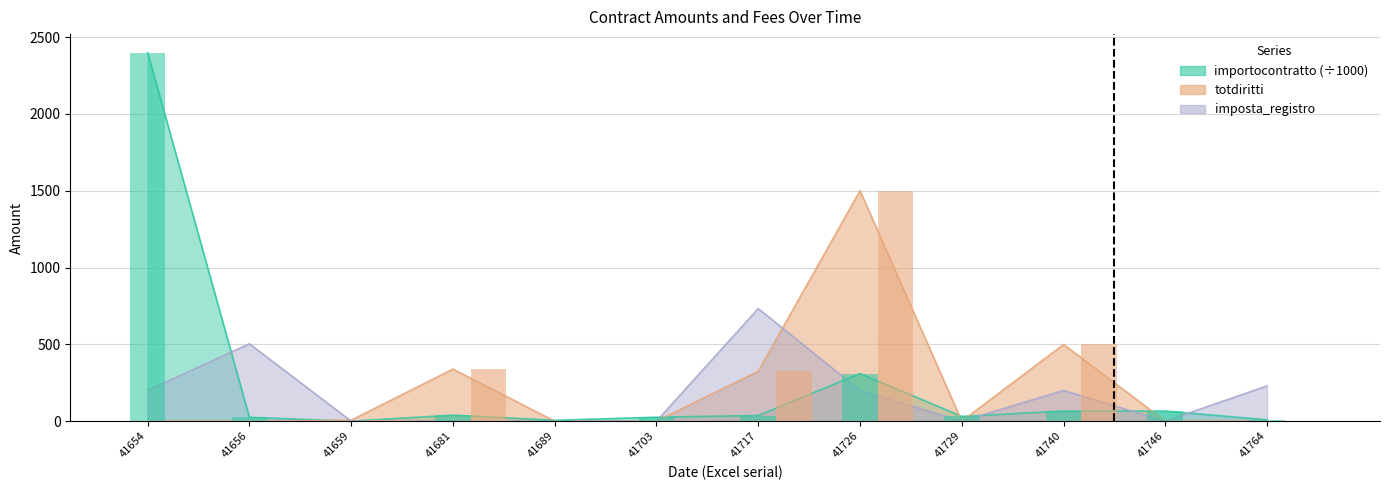

Does the chart contain stacked bars?

No